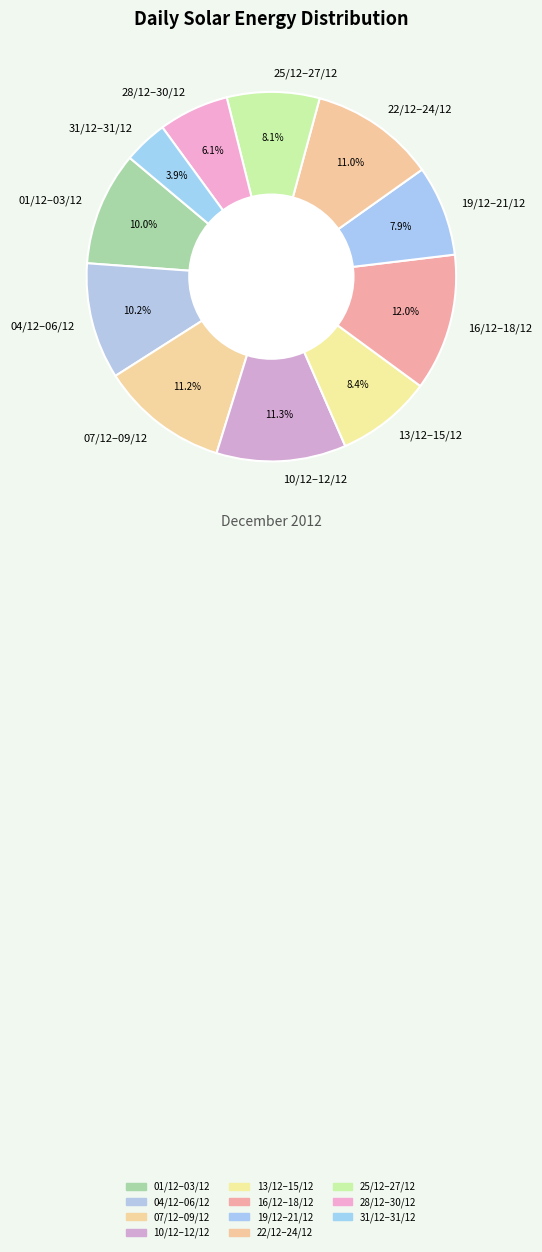

Is there a majority slice in this chart?

No